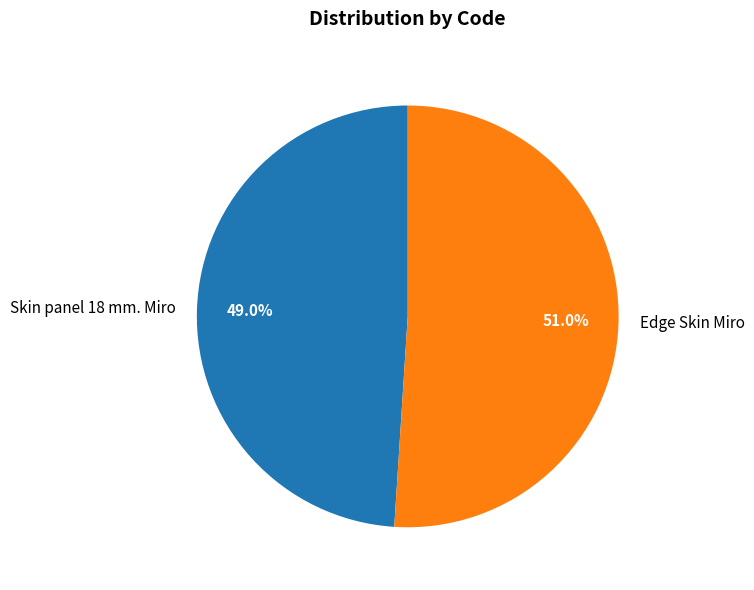

To the nearest percent, what is the combined percentage of Skin panel 18 mm. Miro and Edge Skin Miro?

100%